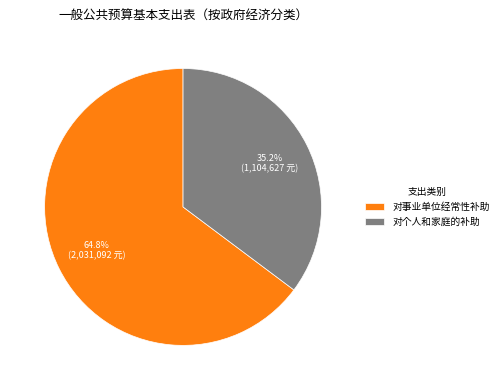

Which has a higher value, 对事业单位经常性补助 or 对个人和家庭的补助?

对事业单位经常性补助